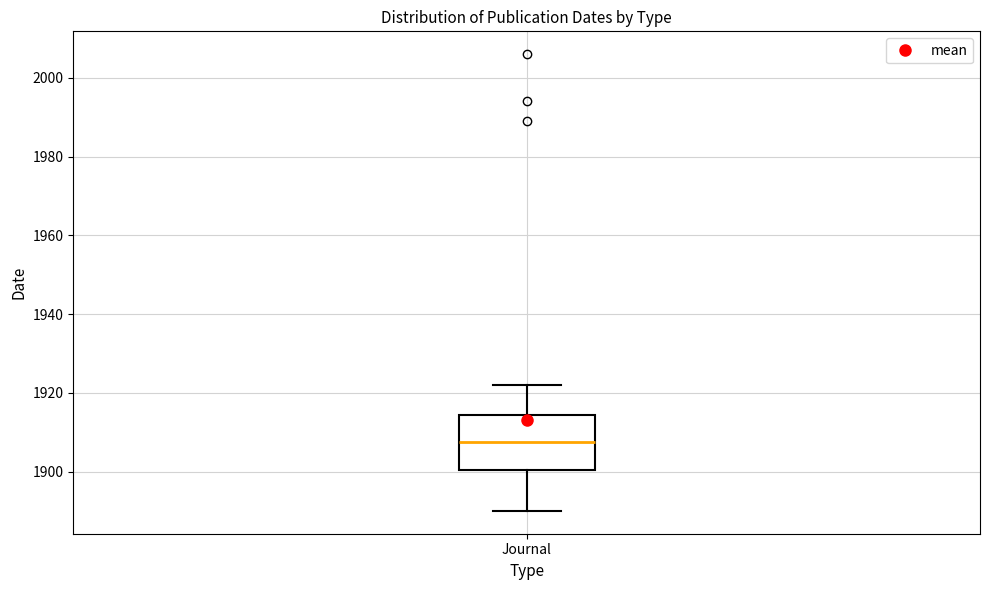

Transcribe this box plot: give where the median line is, the range the box spans, and where the two whiskers end, as read against the y-axis. The values are not printed on the chart, so give them approximately, as read against the axis.

median 1908, box 1900 to 1914, whiskers 1890 to 1922